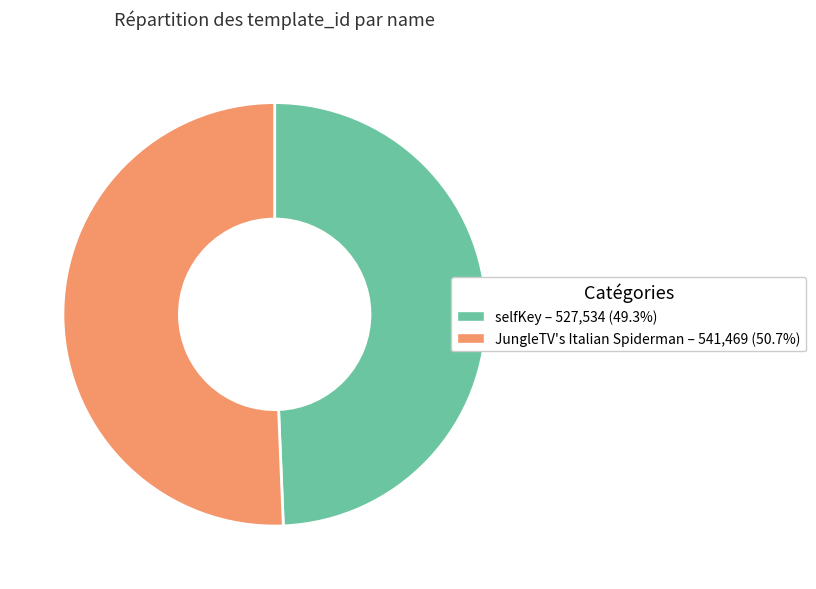

Which slice is the smallest?

selfKey